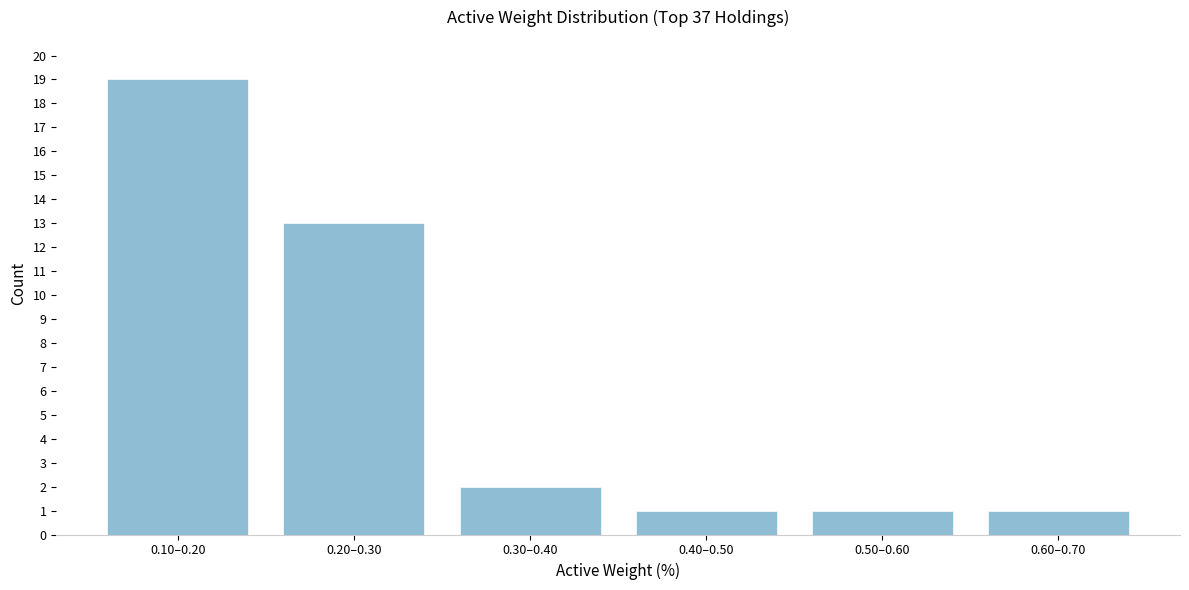

Reading right to left, list all the values displayed in this chart.

1	1	1	2	13	19